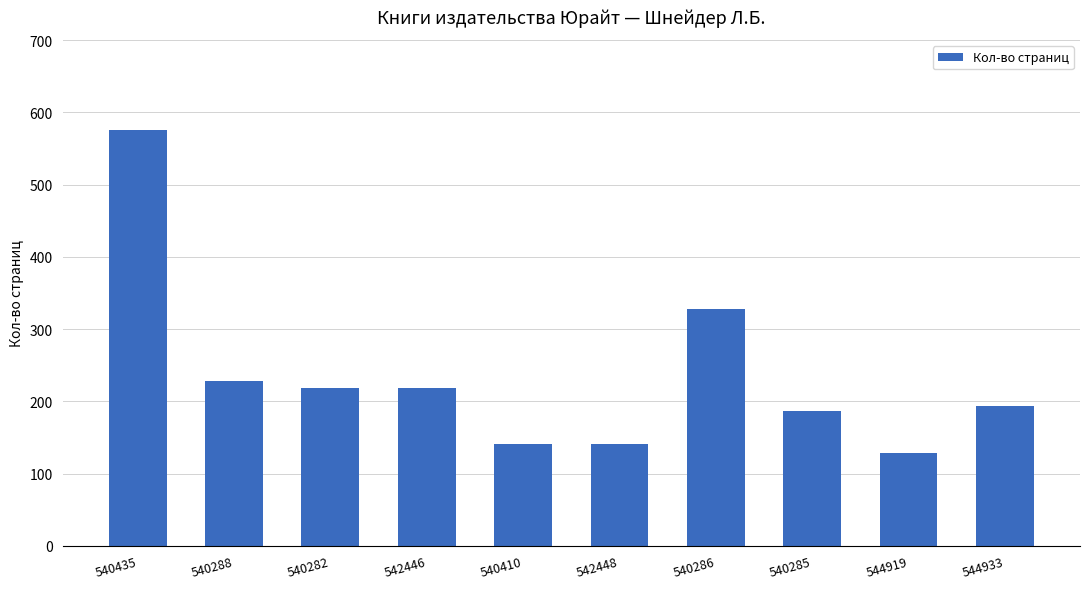

Reading left to right, transcribe all the data shown in this chart.

576	228	219	219	141	141	328	187	129	193